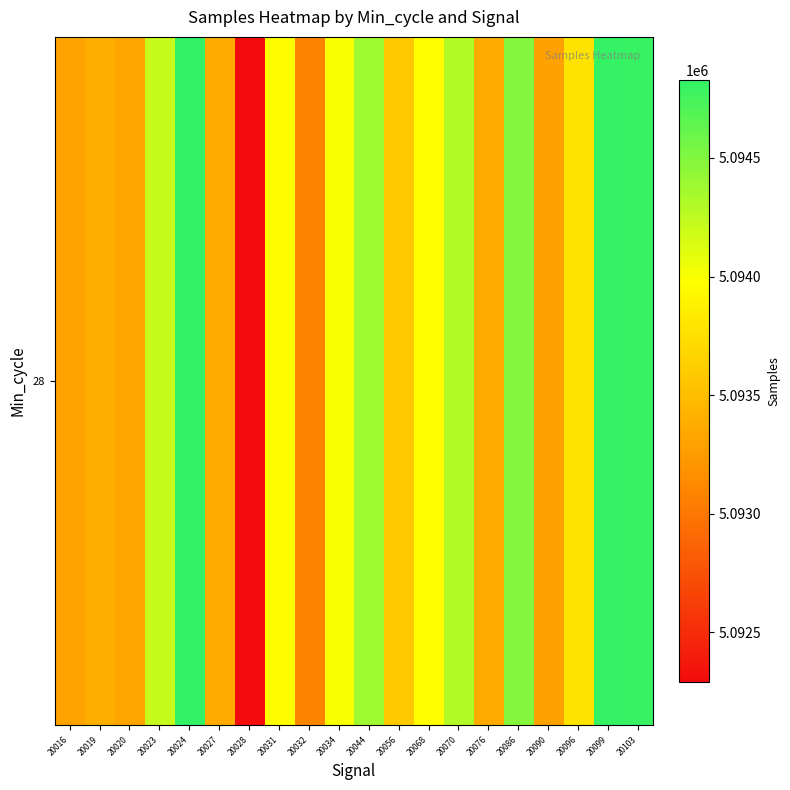

What is the ratio of the value at 20096 to the value at 20034?

1.0